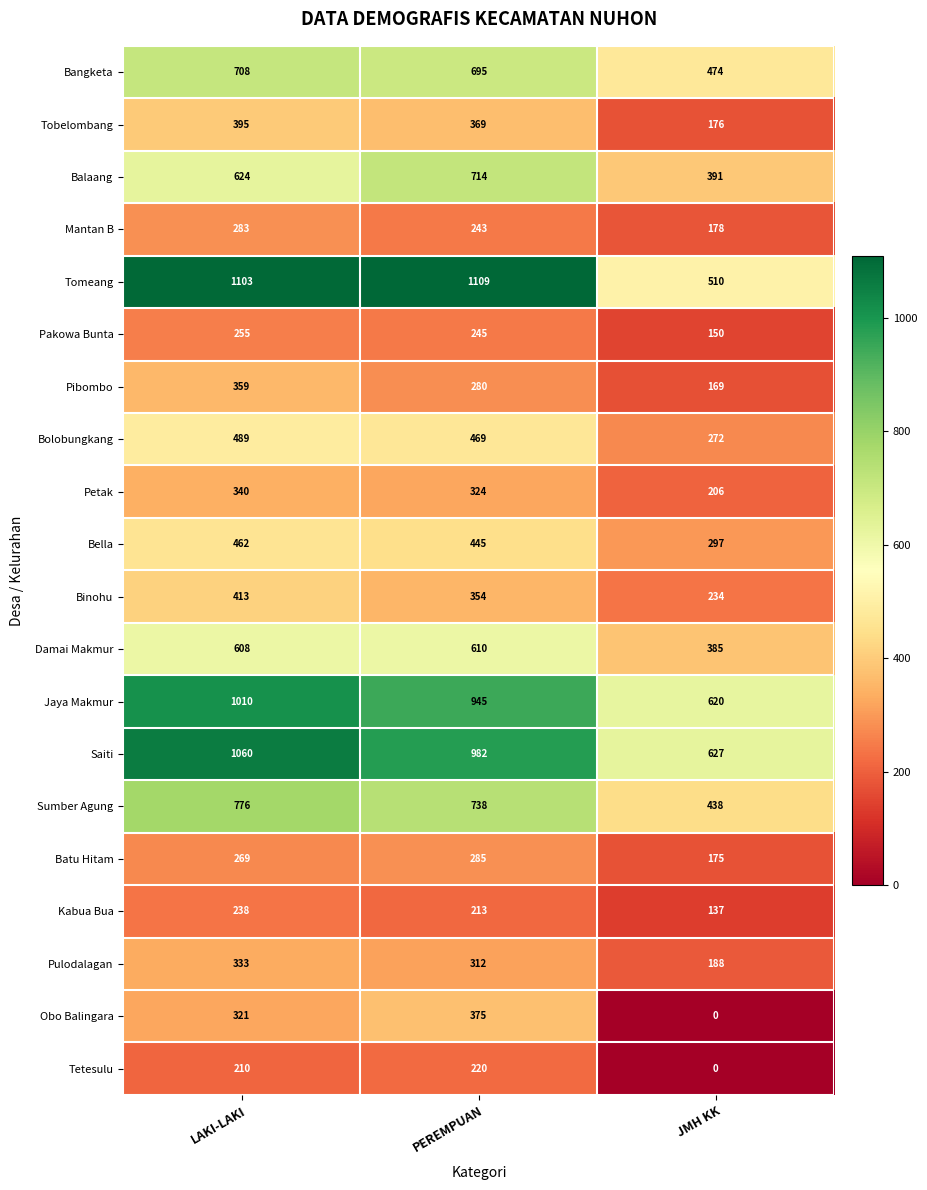

What is the sum of all Balaang values?

1729